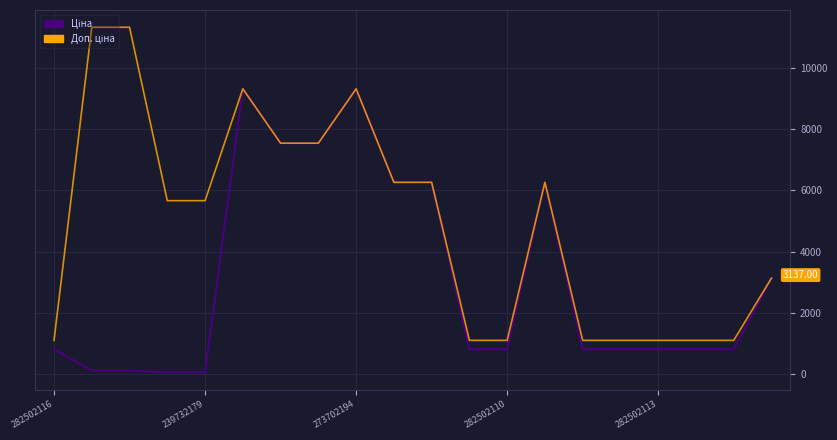

Which series has the largest range (max minus min)?

Доп. ціна